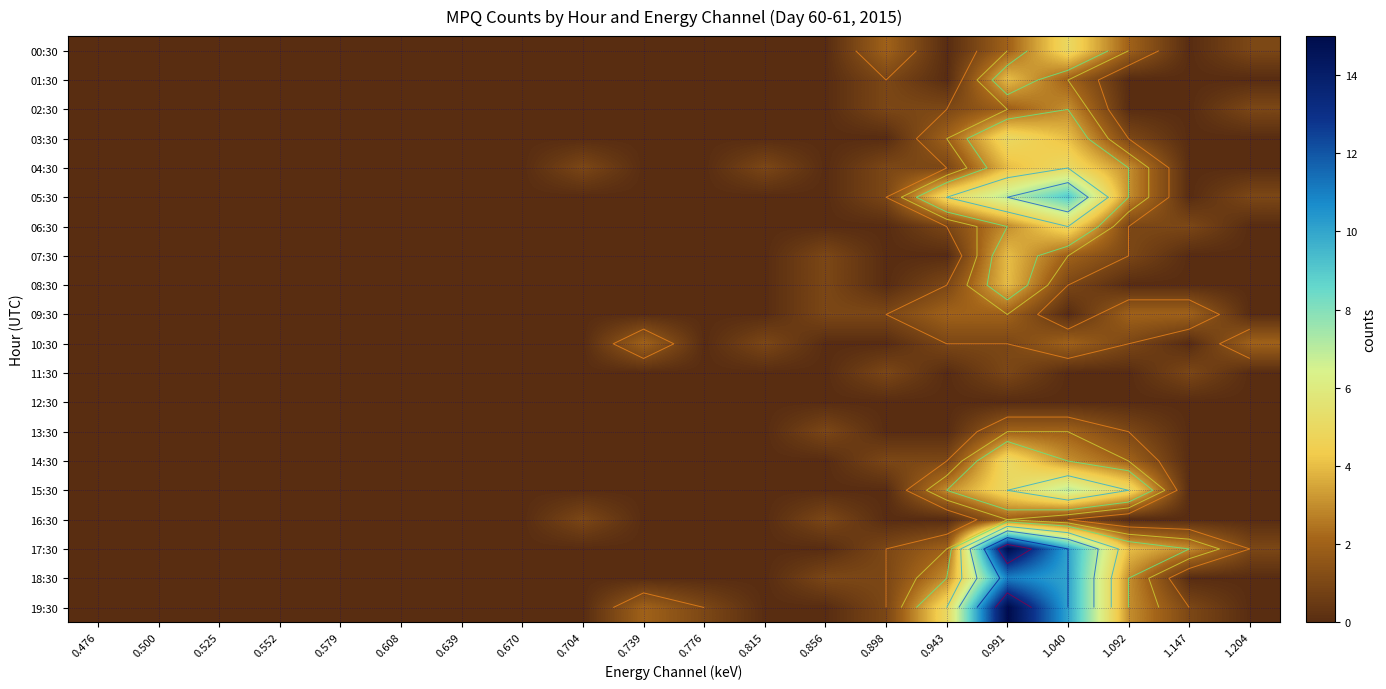

Which series has the largest total across all categories?

19:30